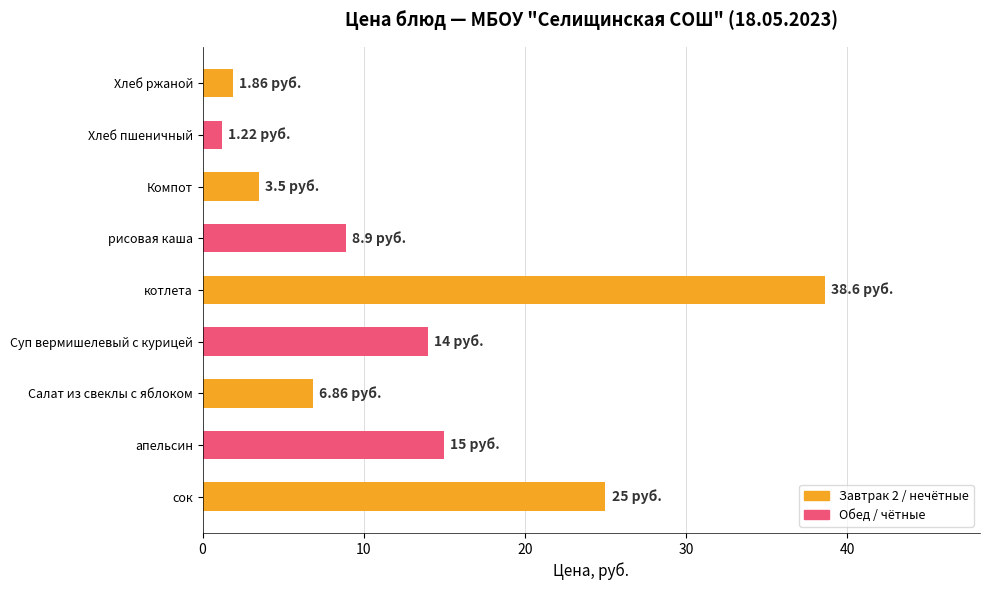

Which label corresponds to the smallest value in the chart?

Хлеб пшеничный